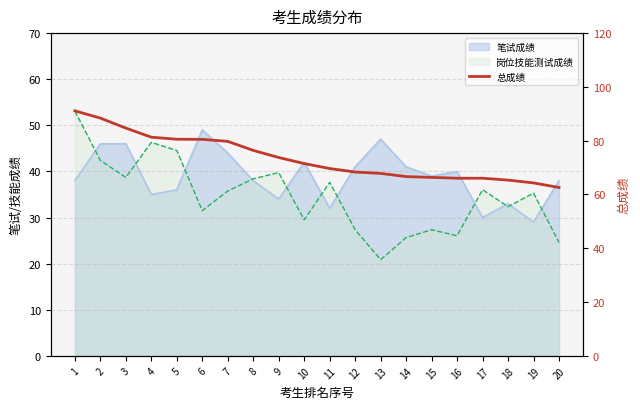

What is the sum of all values?

1471.2